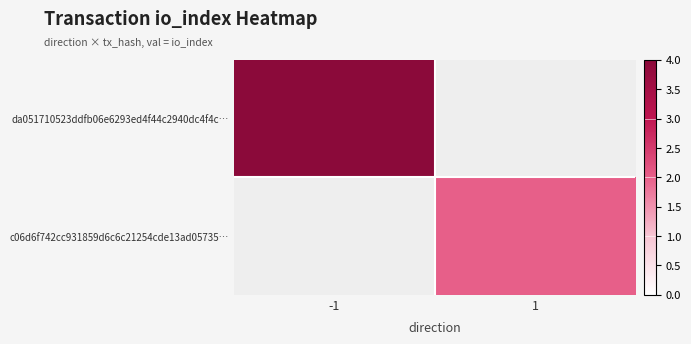

True or false: da051710523ddfb06e6293ed4f44c2940dc4f4c… has a value of 4.0 at -1.

True